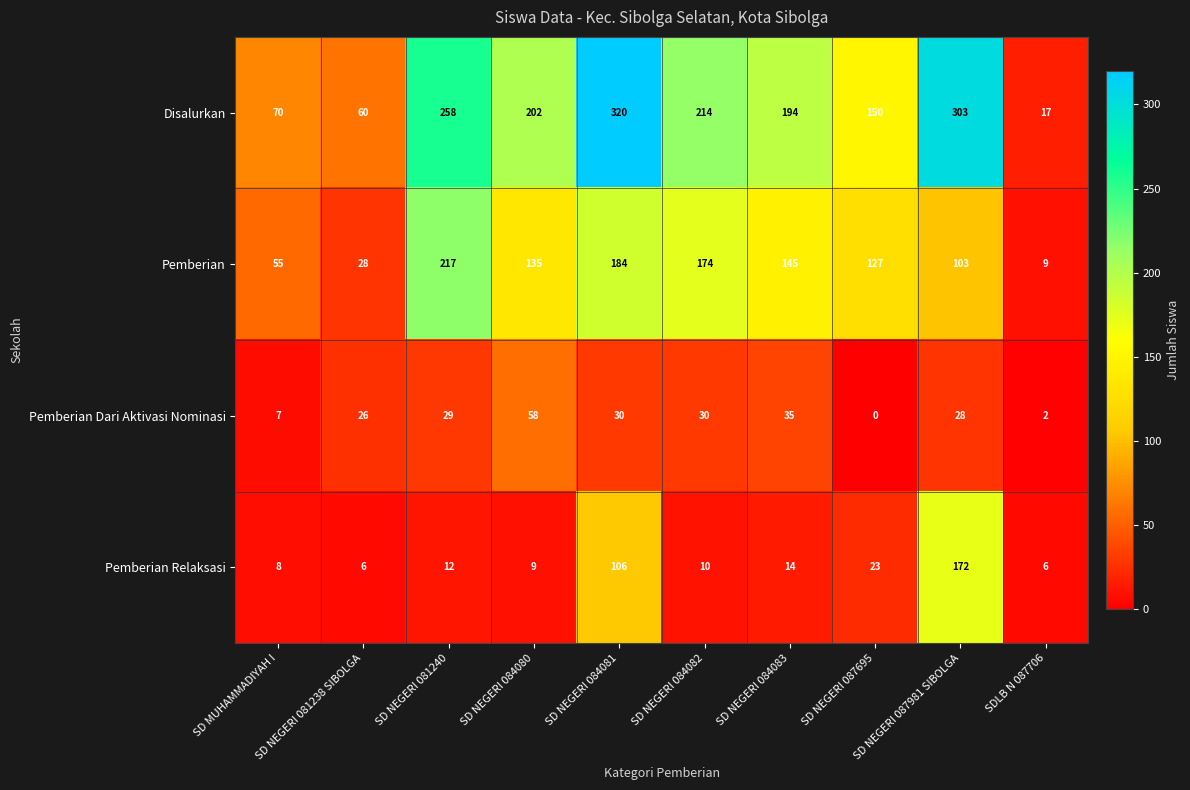

What is the total value across all series at SDLB N 087706?

34